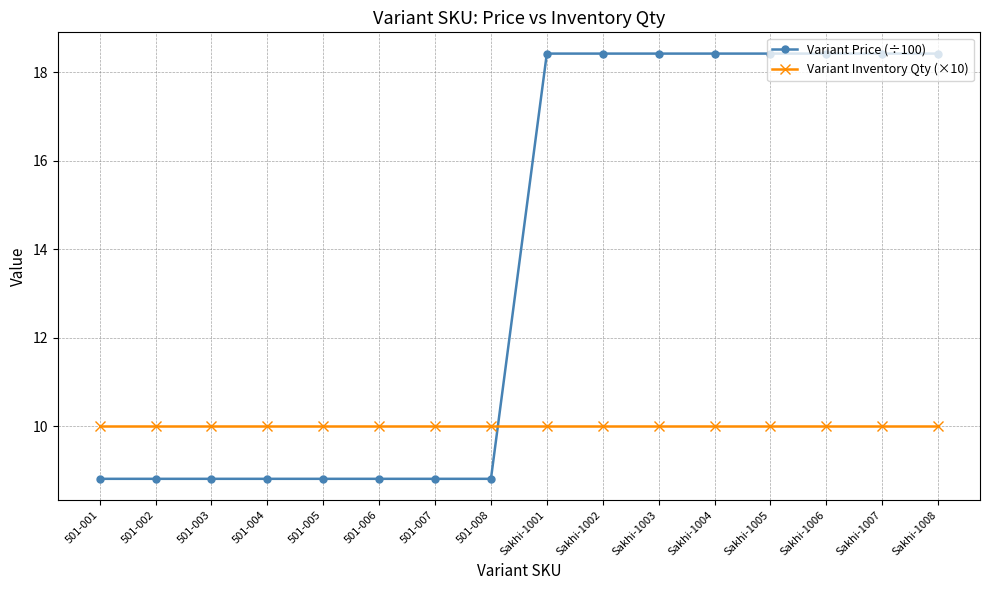

Reading right to left, transcribe all the data shown in this chart.

Variant Price (÷100): Sakhi-1008=18.4	Sakhi-1007=18.4	Sakhi-1006=18.4	Sakhi-1005=18.4	Sakhi-1004=18.4	Sakhi-1003=18.4	Sakhi-1002=18.4	Sakhi-1001=18.4	501-008=8.8	501-007=8.8	501-006=8.8	501-005=8.8	501-004=8.8	501-003=8.8	501-002=8.8	501-001=8.8
Variant Inventory Qty (×10): Sakhi-1008=10.0	Sakhi-1007=10.0	Sakhi-1006=10.0	Sakhi-1005=10.0	Sakhi-1004=10.0	Sakhi-1003=10.0	Sakhi-1002=10.0	Sakhi-1001=10.0	501-008=10.0	501-007=10.0	501-006=10.0	501-005=10.0	501-004=10.0	501-003=10.0	501-002=10.0	501-001=10.0